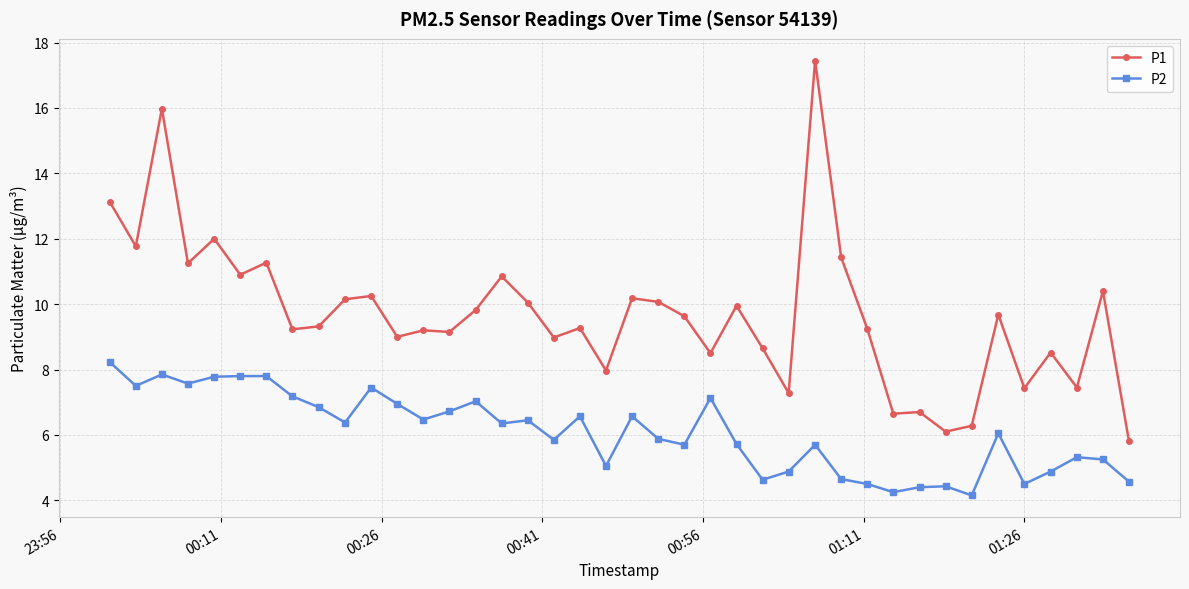

Does the chart have visible grid lines?

Yes